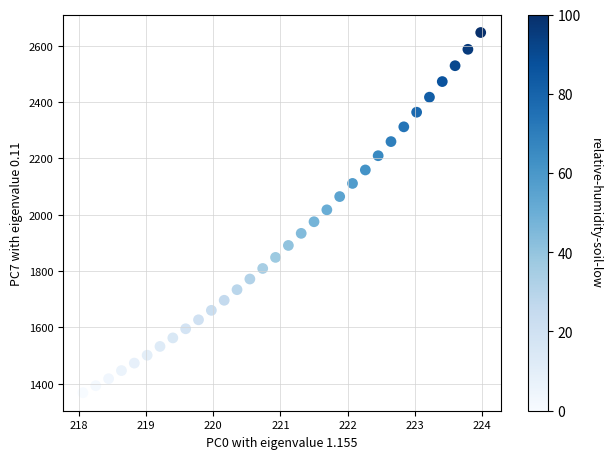

What is the range of Y values (max minus min)?

1279.9